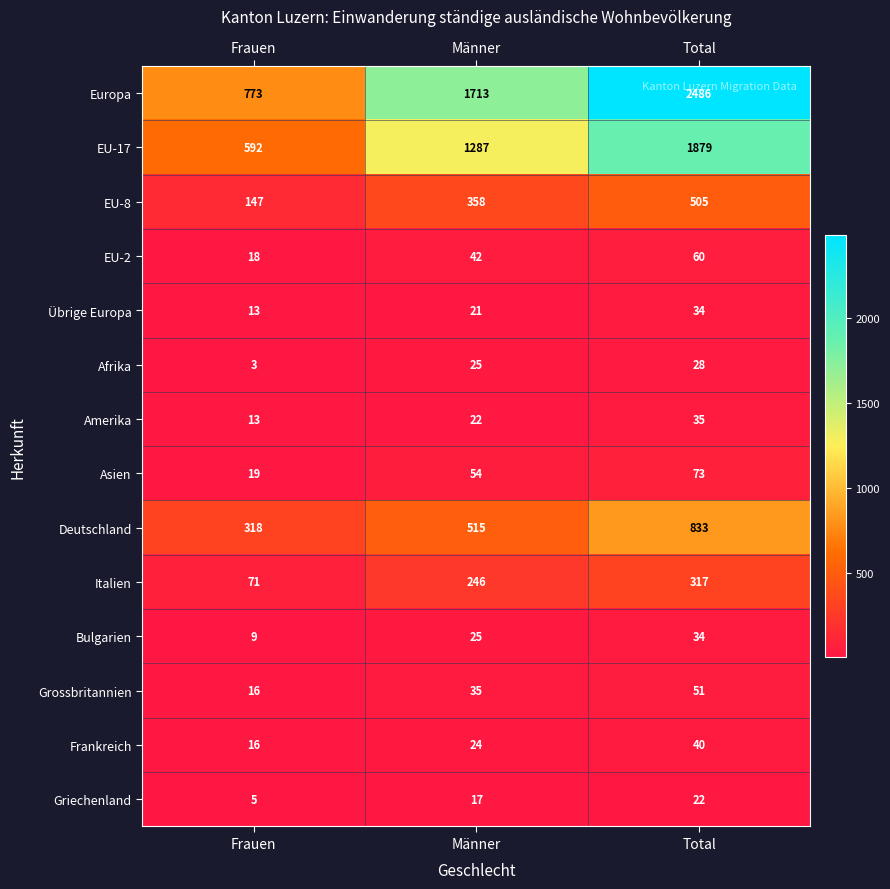

The value of Italien at Männer is 437. True or false?

False